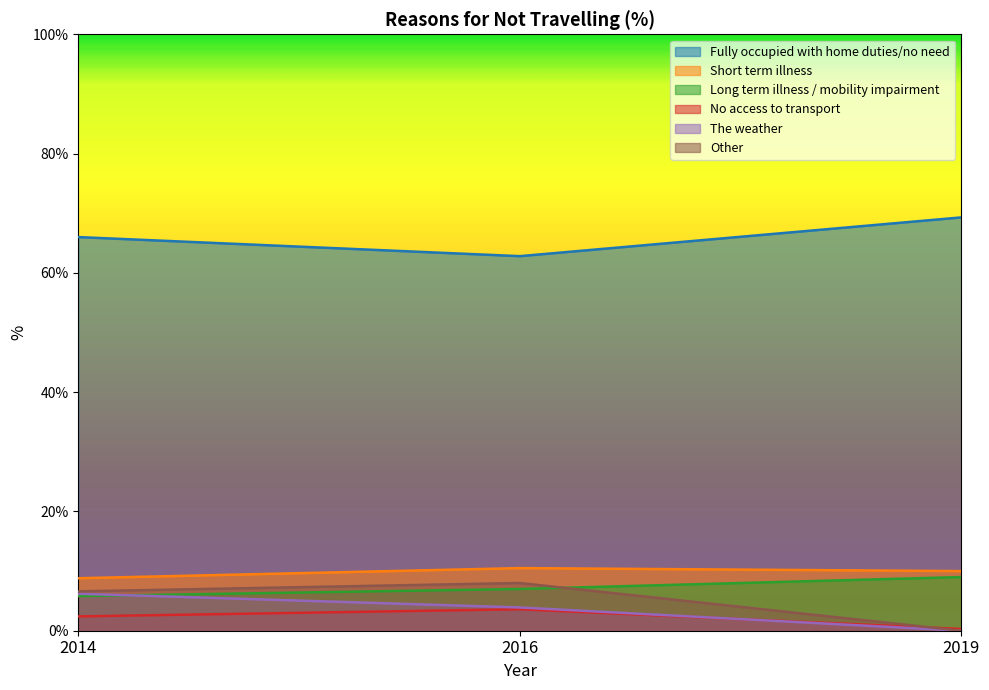

Rank the categories by Fully occupied with home duties/no need value from lowest to highest.

2016, 2014, 2019